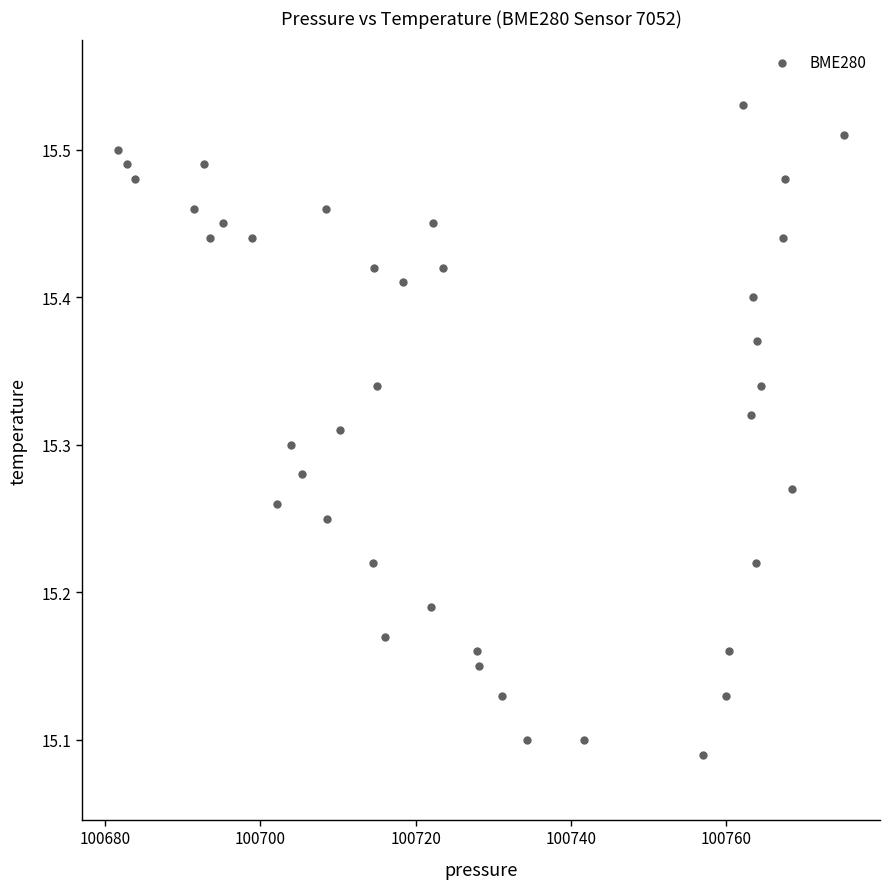

What is the range of X values (max minus min)?

93.4